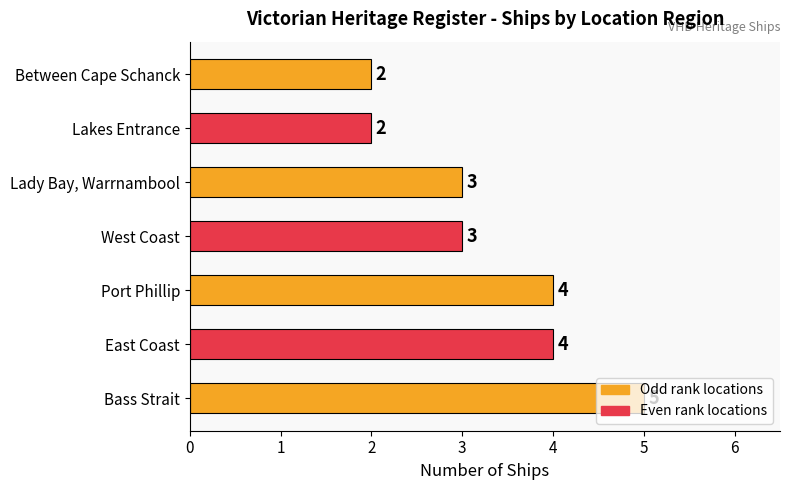

Count the number of data series in this chart.

1